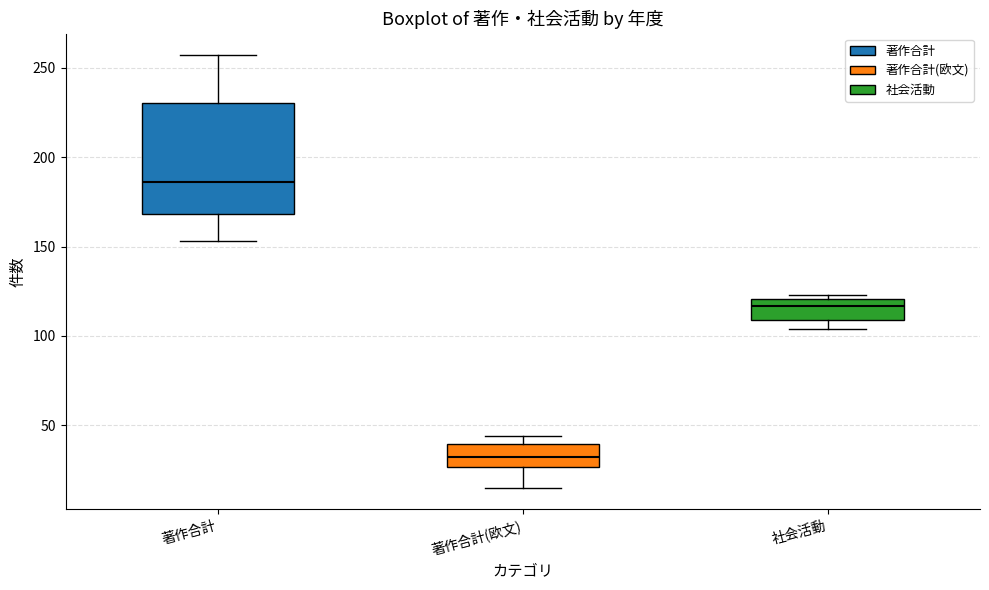

Reading left to right, read every box against the y-axis: the position of its median line, the range the box covers, and the ends of its whiskers. The values are not printed on the chart, so give them approximately, as read against the axis.

著作合計: median 185, box 170 to 230, whiskers 155 to 255
著作合計(欧文): median 30, box 25 to 40, whiskers 15 to 45
社会活動: median 115, box 110 to 120, whiskers 105 to 125